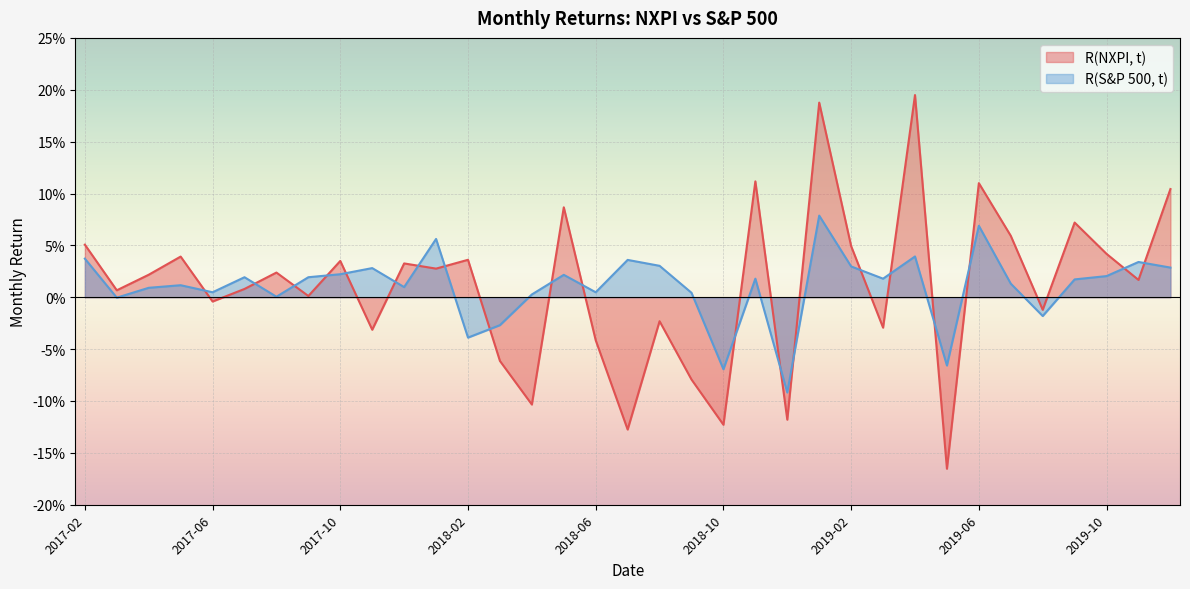

What is the difference between the second highest and second lowest values in the R(NXPI, t) series?

0.3